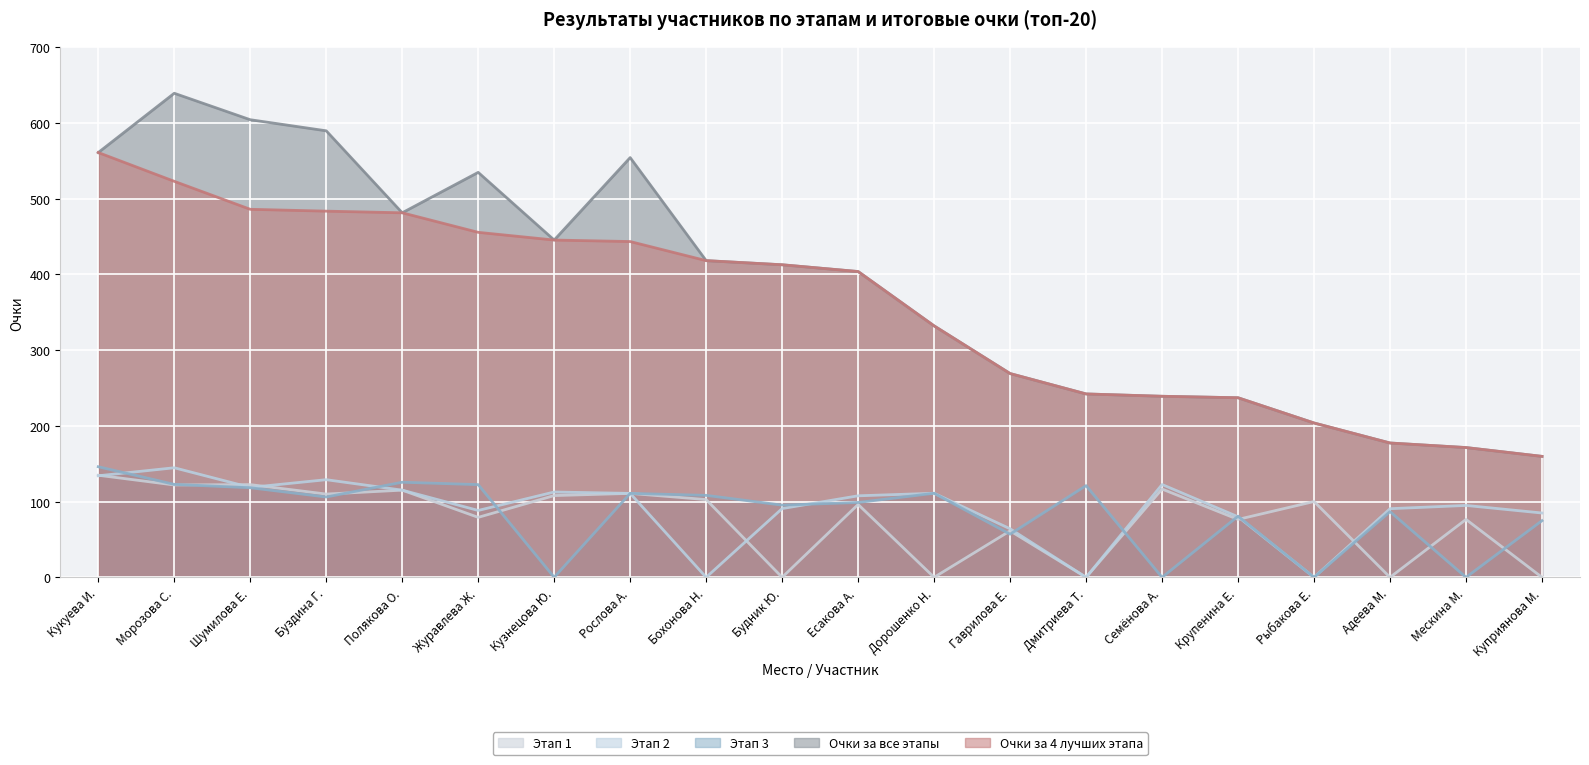

True or false: Этап 3 and Очки за все этапы intersect in this chart.

False